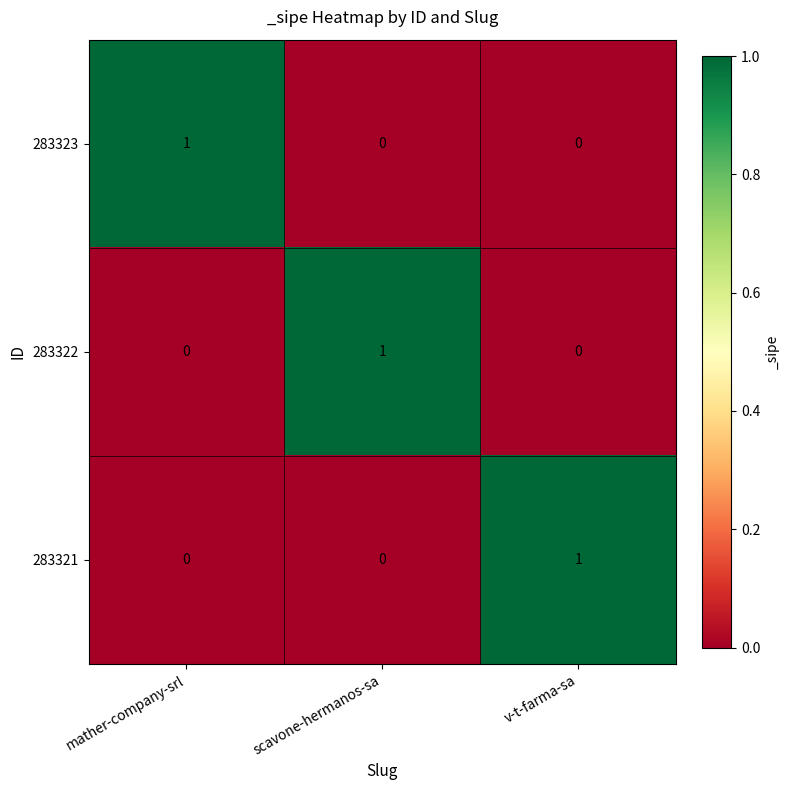

Reading left to right, what are all the values shown in this chart?

283323: 1	0	0
283322: 0	1	0
283321: 0	0	1